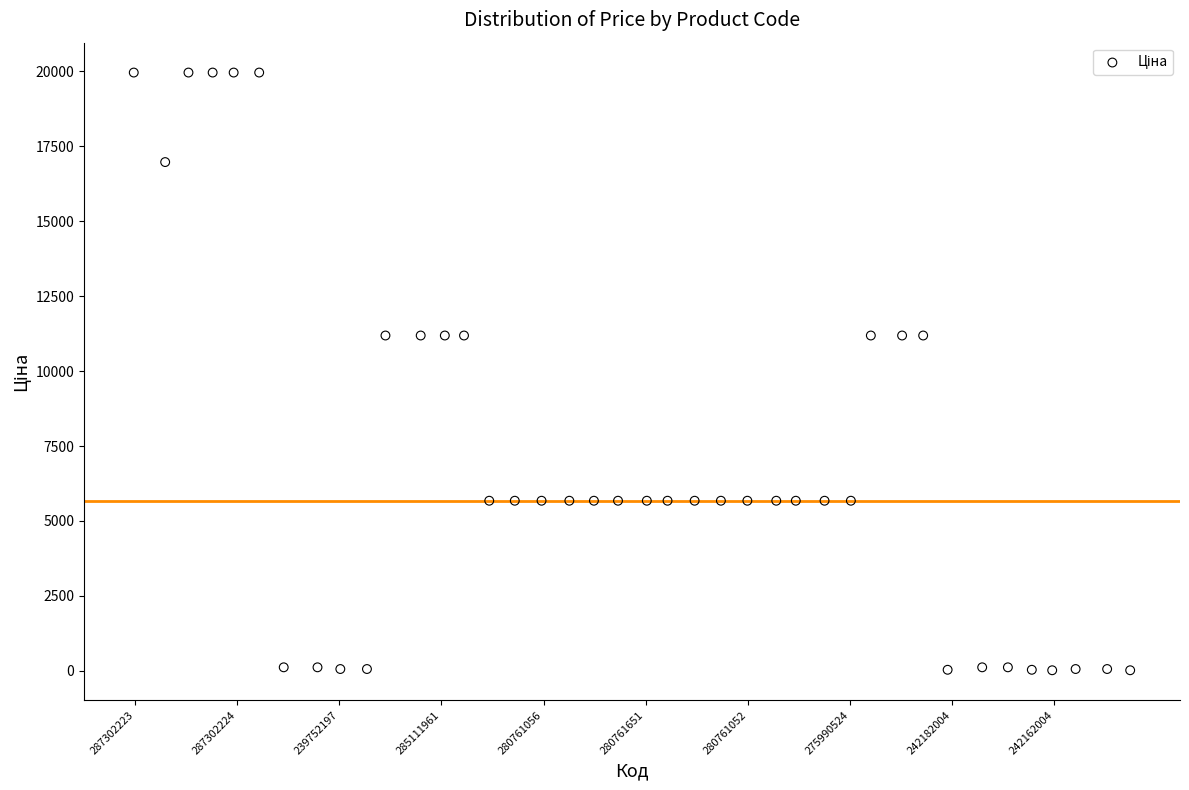

What is the range of Y values (max minus min)?

19948.2